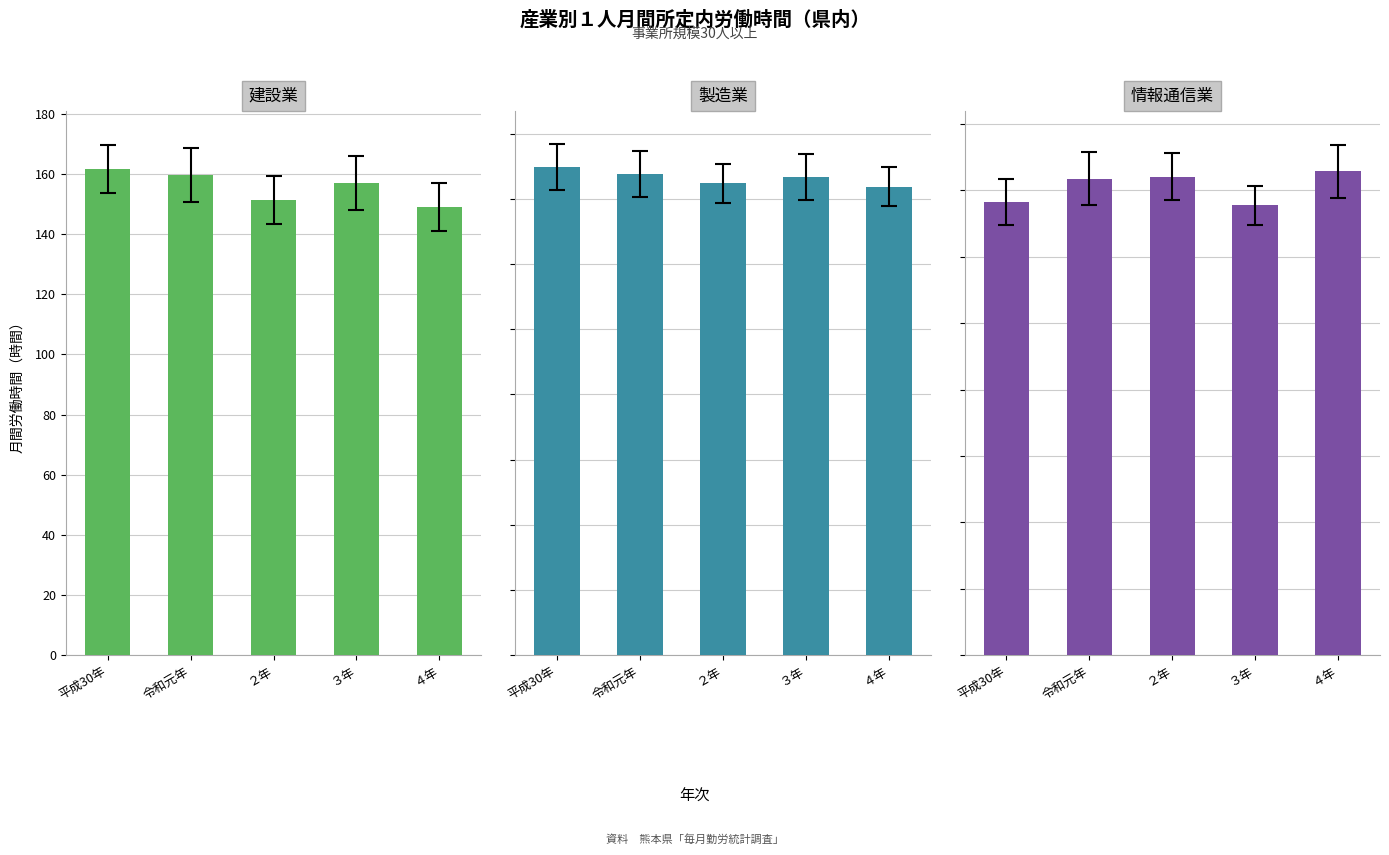

At which label does 建設業 first exceed 157?

平成30年